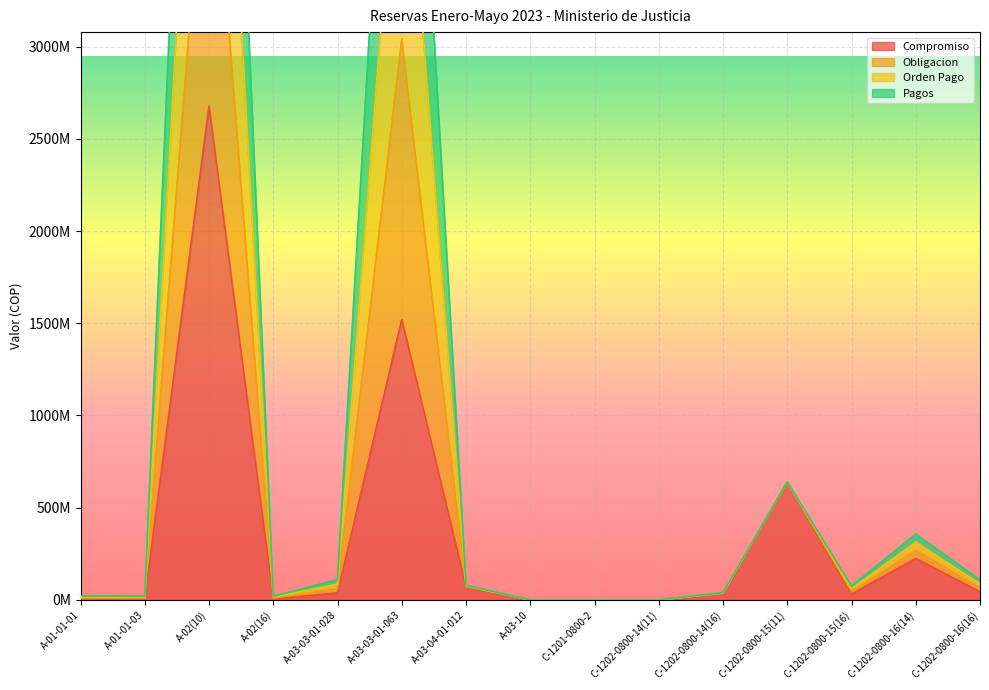

Reading right to left, extract all data points from this chart.

Compromiso: 43829238.0	224608713.7	31254032.0	640000000.0	34120612.0	0.0	0.0	0.0	70449317.0	1520371950.0	37955179.0	4752384.0	2677123601.7	4738662.0	5220470.0
Obligacion: 108356202.0	356959550.8	74674670.0	640000000.0	39529237.0	0.0	0.0	0.0	79129463.0	6081487800.0	109194733.0	19009536.0	8045194642.1	18954648.0	20881880.0
Orden Pago: 86847214.0	312842605.1	60201124.0	640000000.0	37726362.0	0.0	0.0	0.0	76236081.0	4561115850.0	85448215.0	14257152.0	6258345564.0	14215986.0	15661410.0
Pagos: 65338226.0	268725659.4	45727578.0	640000000.0	35923487.0	0.0	0.0	0.0	73342699.0	3040743900.0	61701697.0	9504768.0	4471496485.9	9477324.0	10440940.0